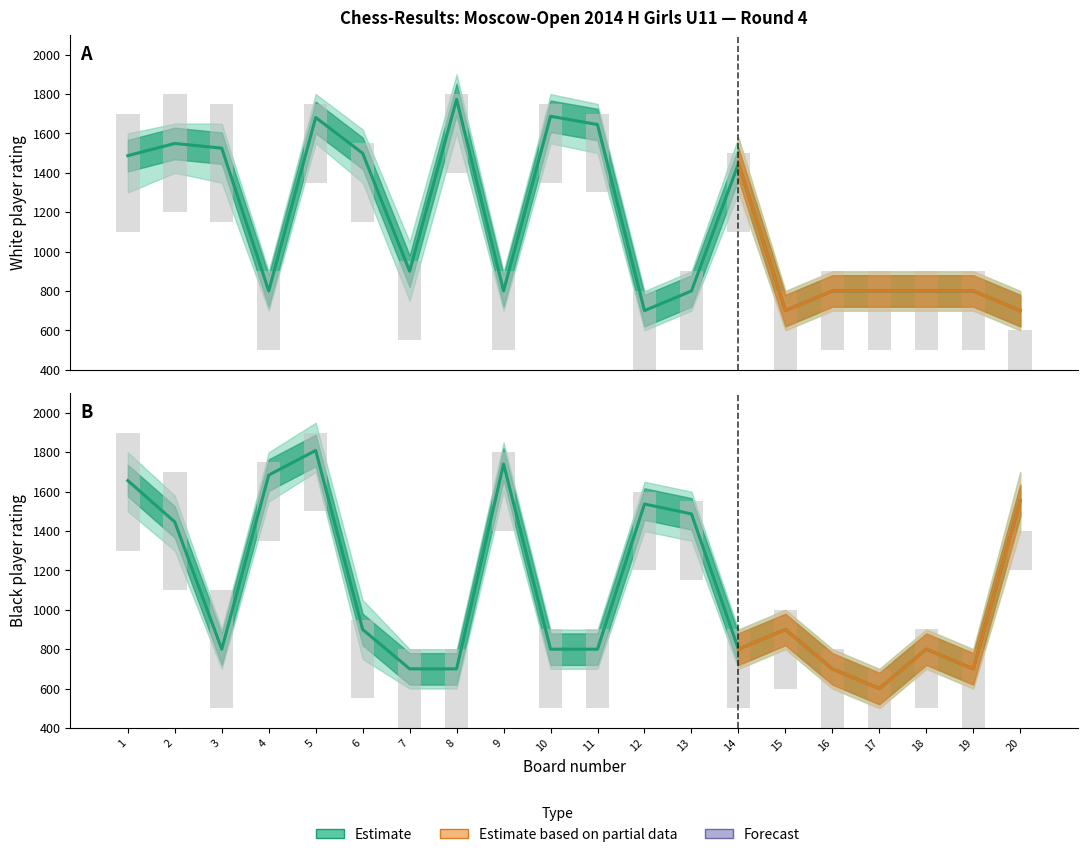

At how many categories does at least one series exceed 1625?

7